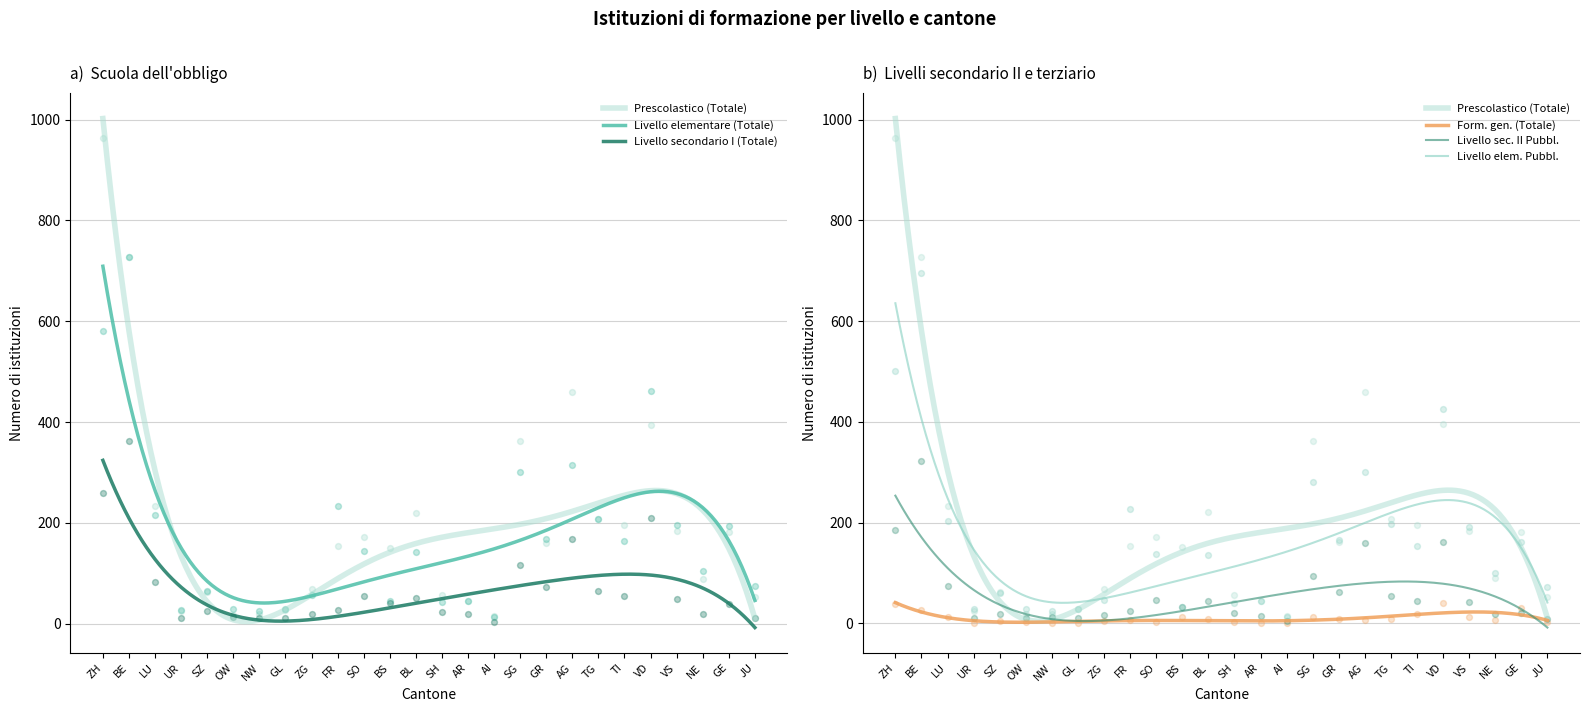

Is the value of Livello elementare (Totale) at SH greater than the value of Form. gen. (Totale) at BL?

Yes